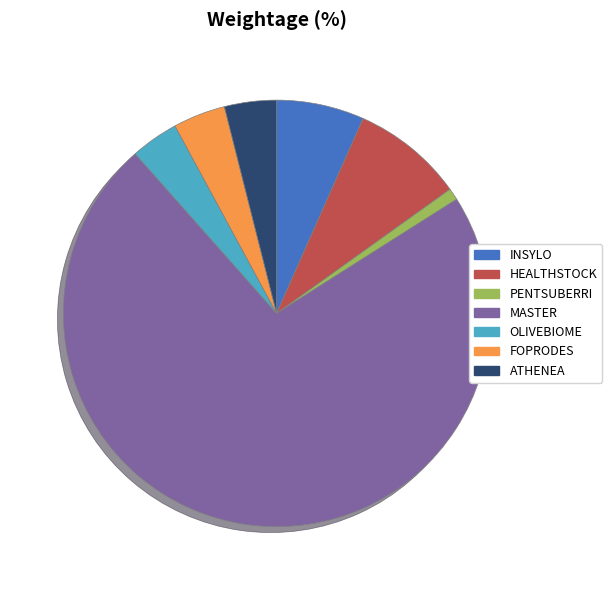

Approximately how many times larger is the value at ATHENEA compared to INSYLO?

0.6